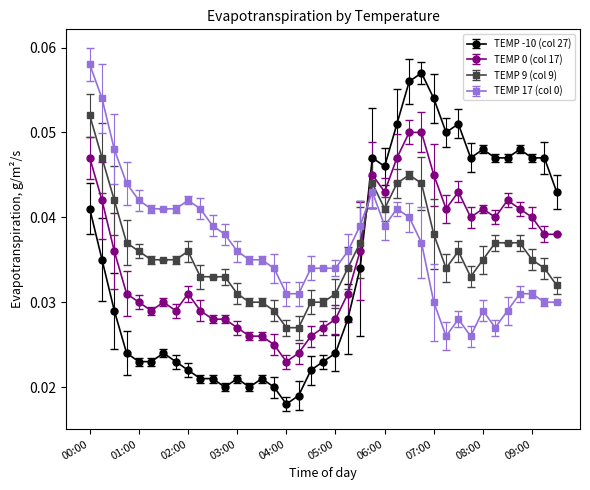

True or false: TEMP 17 (col 0) has more than 2 points higher than both neighbors.

True